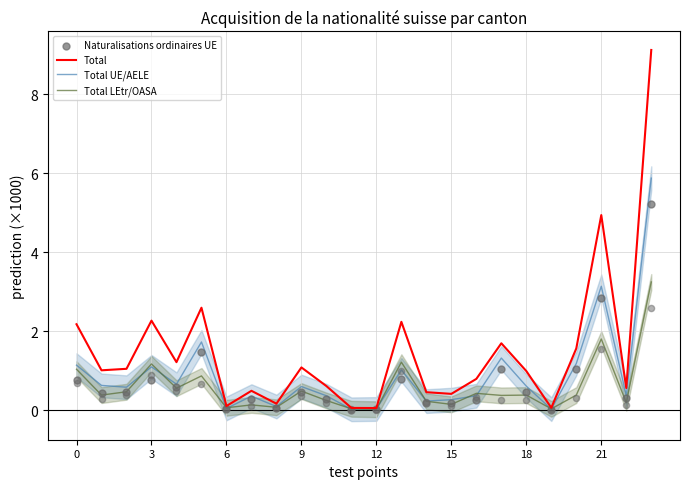

Is the value of Total LEtr/OASA at 17 greater than the value of Total at 15?

No